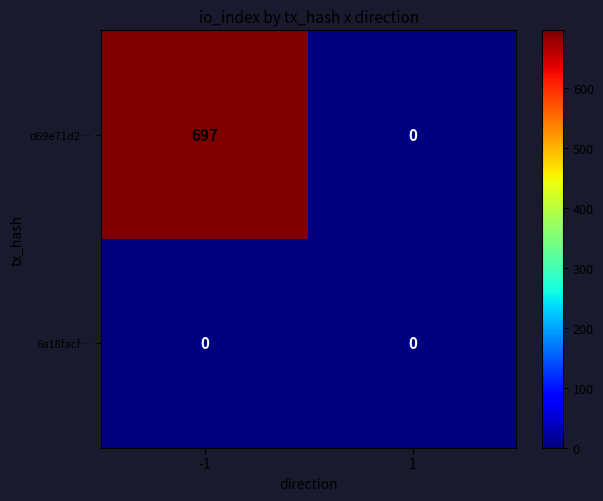

Reading left to right, what are all the values shown in this chart?

d69e71d2…: 697	0
6a18facf…: 0	0